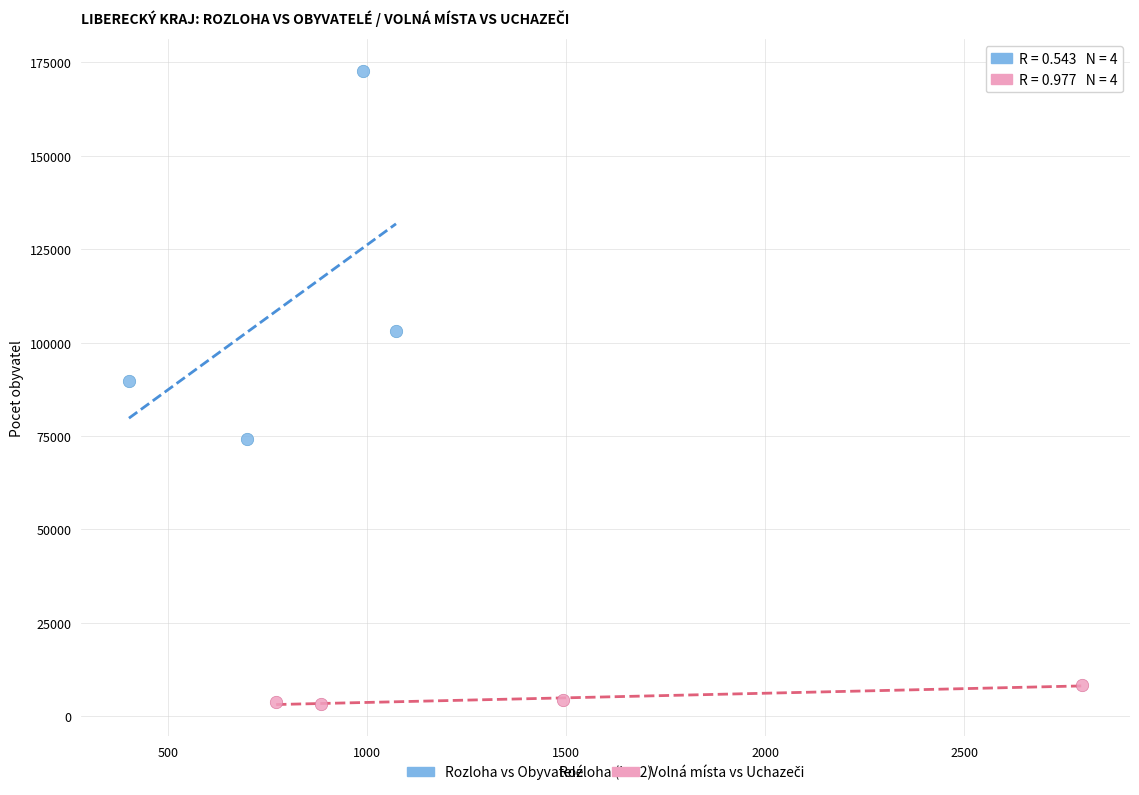

Which series has the widest spread of Y values?

Rozloha vs Obyvatelé